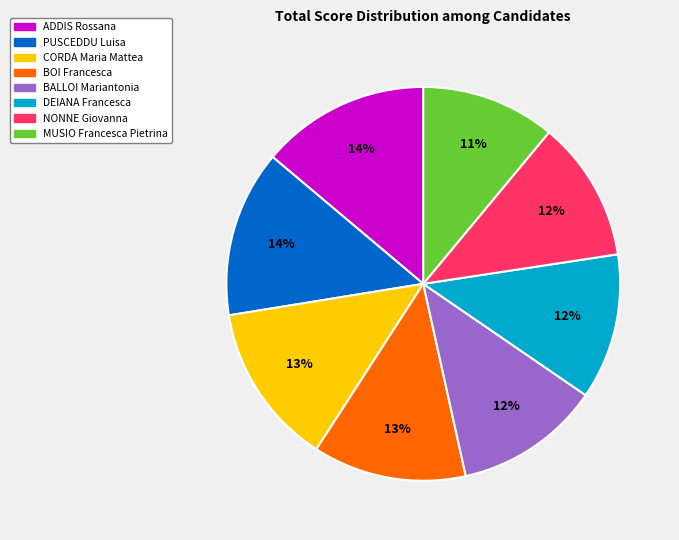

Which slice is the smallest?

MUSIO Francesca Pietrina